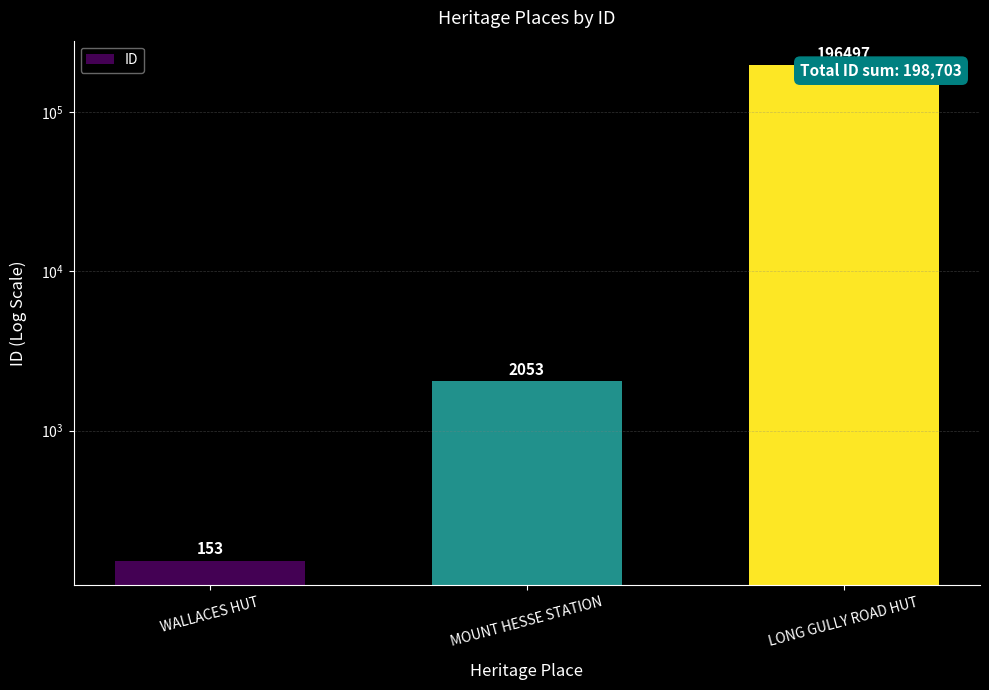

Which category has the highest value across all series?

LONG GULLY ROAD HUT